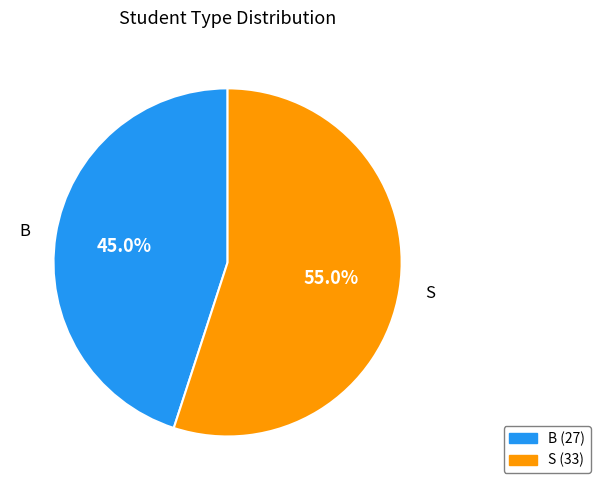

Rank the categories by value from highest to lowest.

S, B